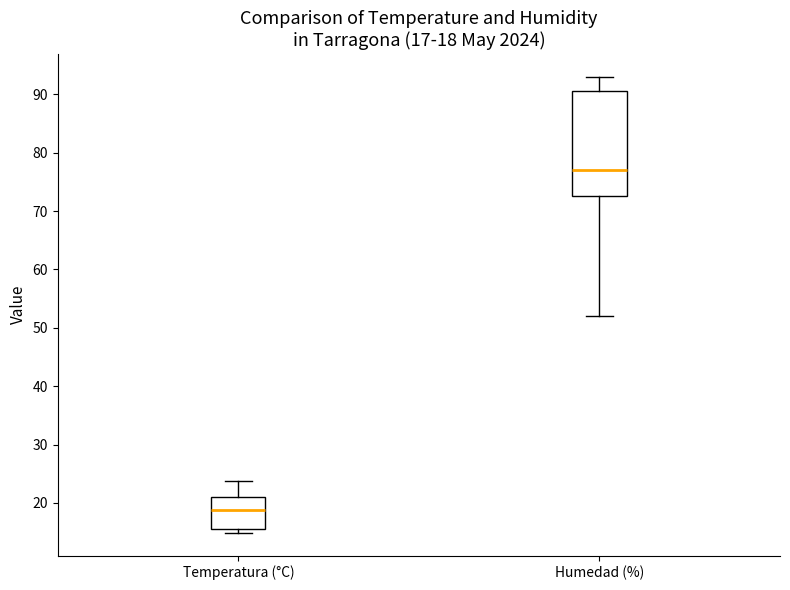

Which box is the tallest, from its lower edge to its upper edge?

Humedad (%)